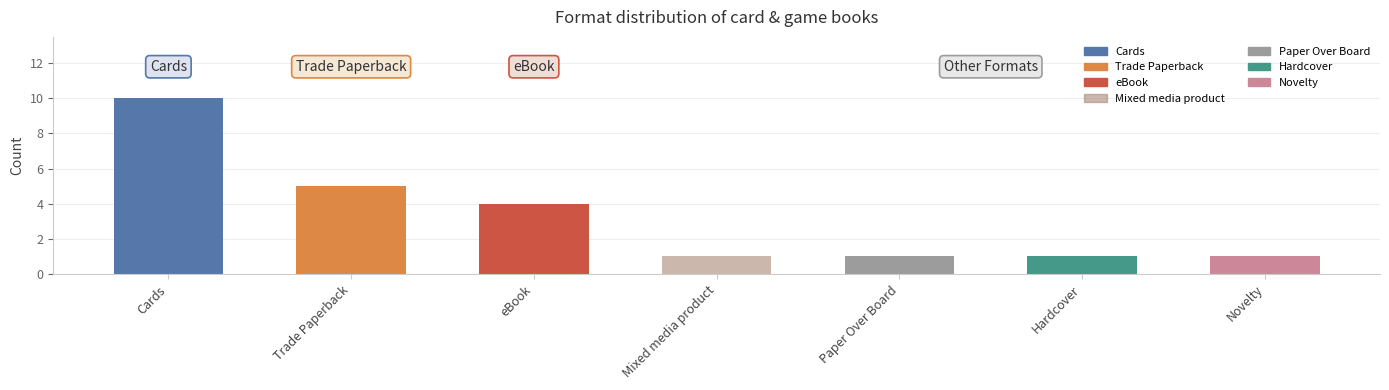

Reading left to right, what are all the values shown in this chart?

Cards=10	Trade Paperback=5	eBook=4	Mixed media product=1	Paper Over Board=1	Hardcover=1	Novelty=1